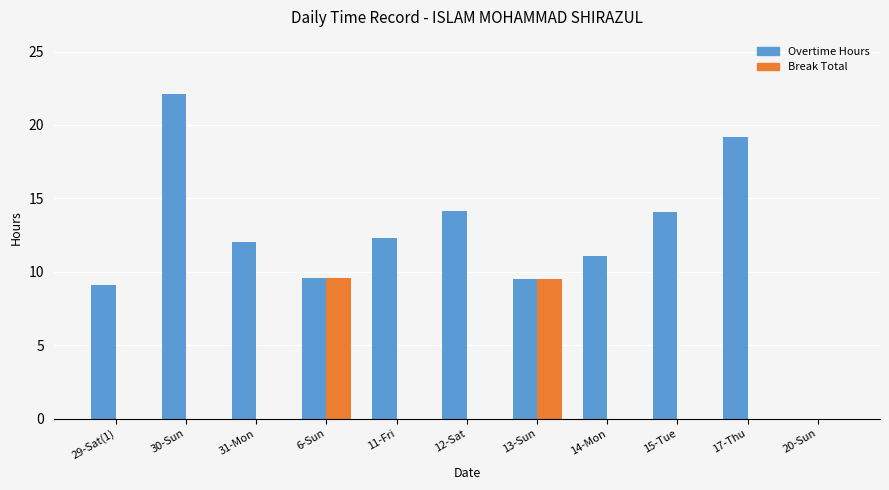

Which category has the highest value in the Overtime Hours series?

30-Sun